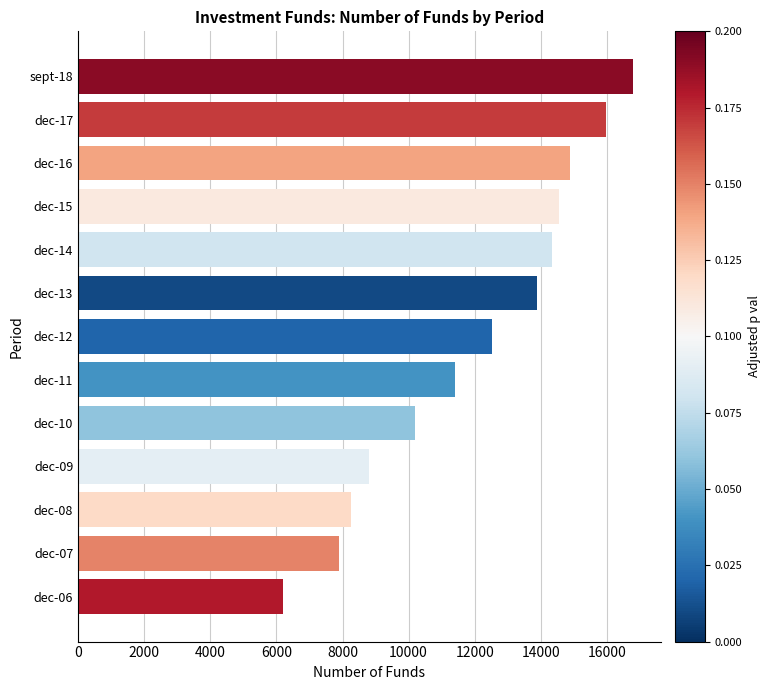

Does the chart contain stacked bars?

No